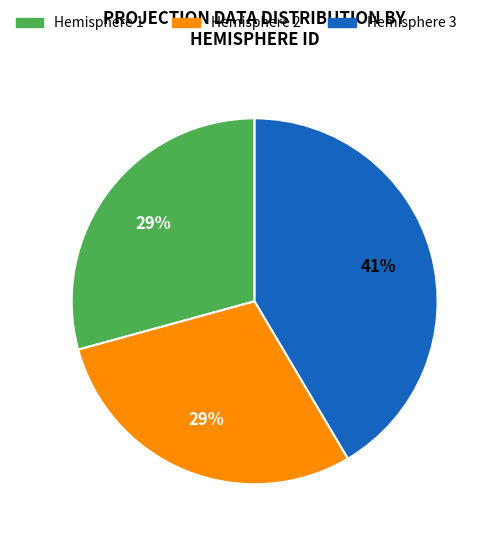

Which category has the biggest portion of the pie?

Hemisphere 3